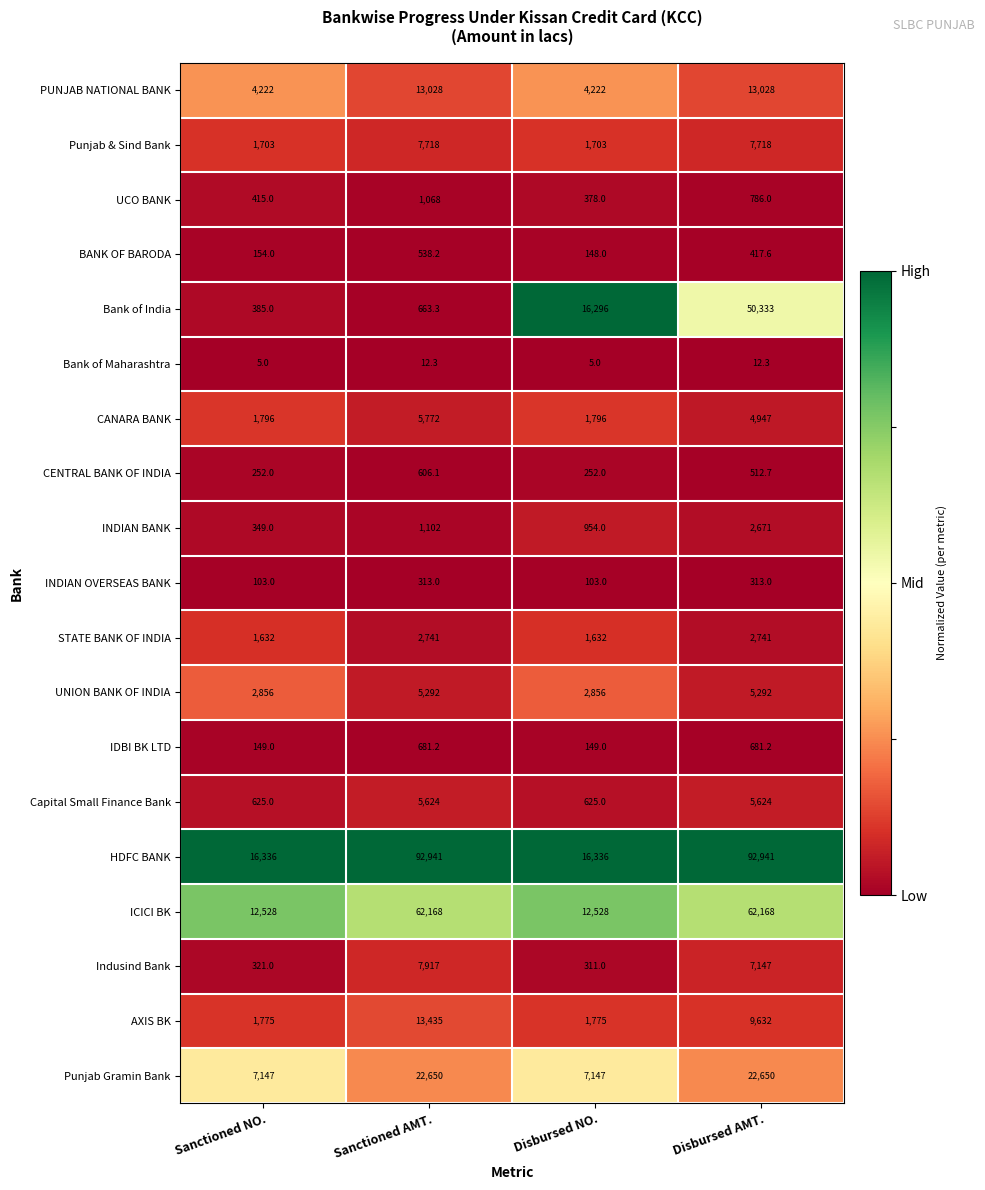

The value of Bank of Maharashtra at Disbursed AMT. is 3.9. True or false?

False